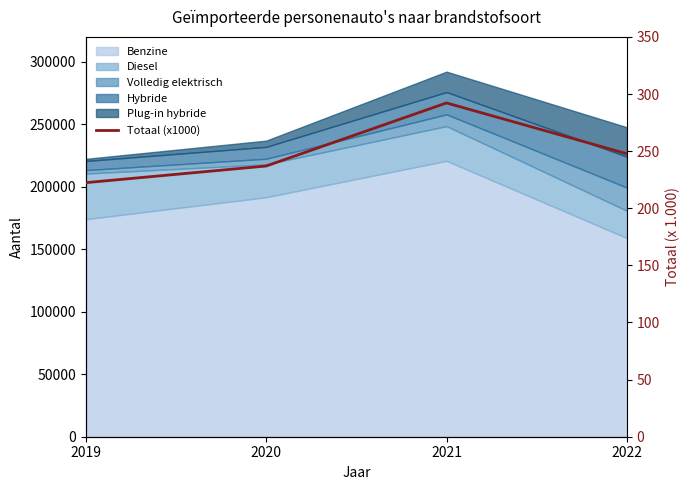

What value does the data have at 2022?

247.7